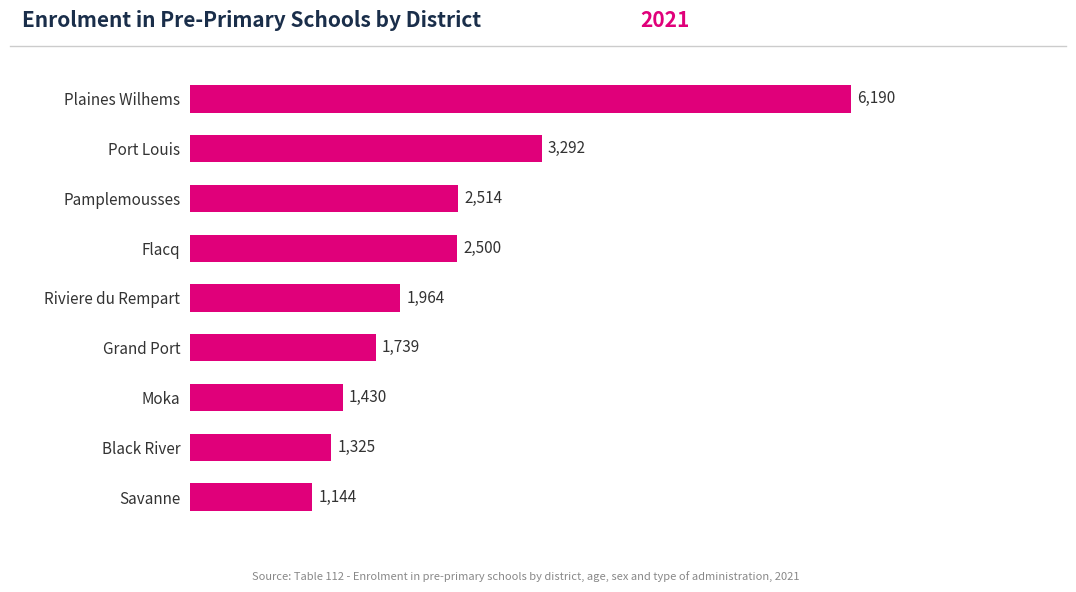

What is the change in value from Moka to Grand Port?

+309